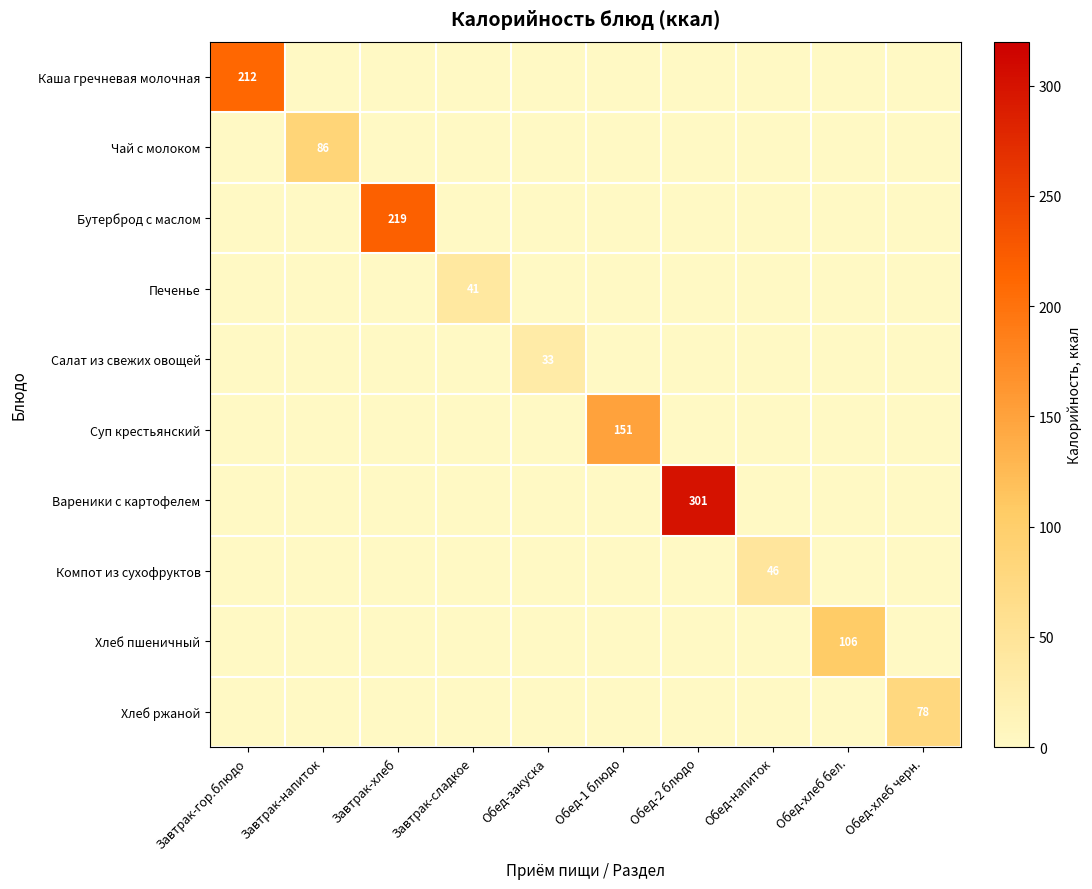

What is the sum of the Хлеб ржаной values at Обед-хлеб черн. and Завтрак-сладкое?

78